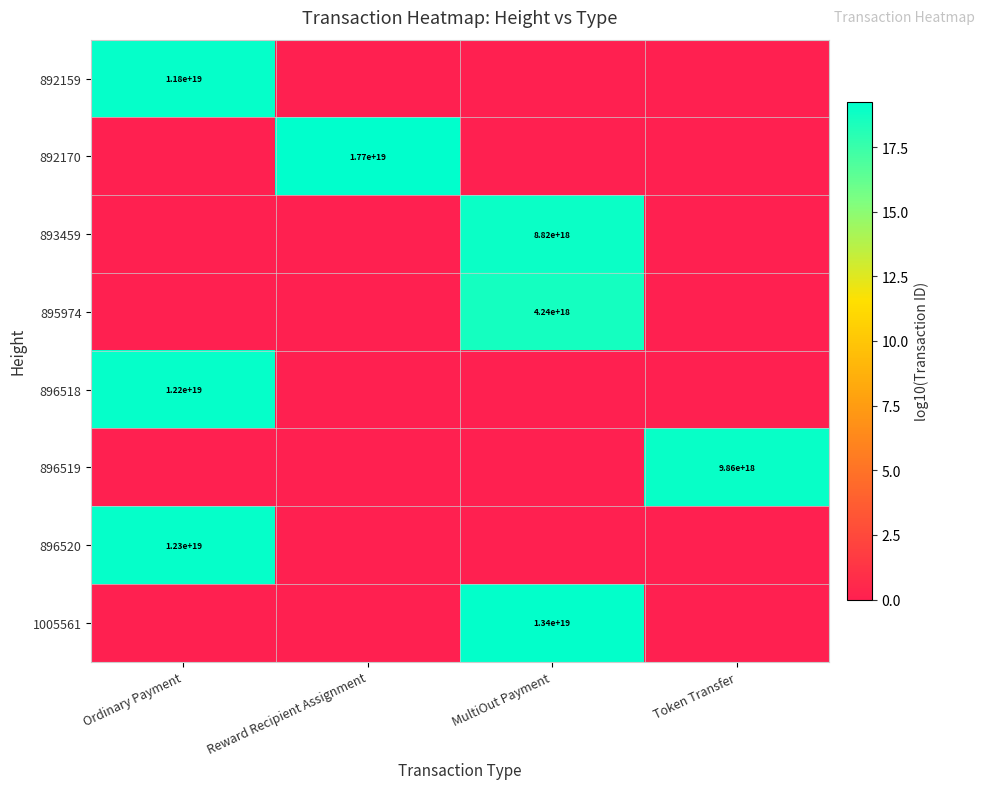

The 896519 series shows 29.7 at Token Transfer. True or false?

False